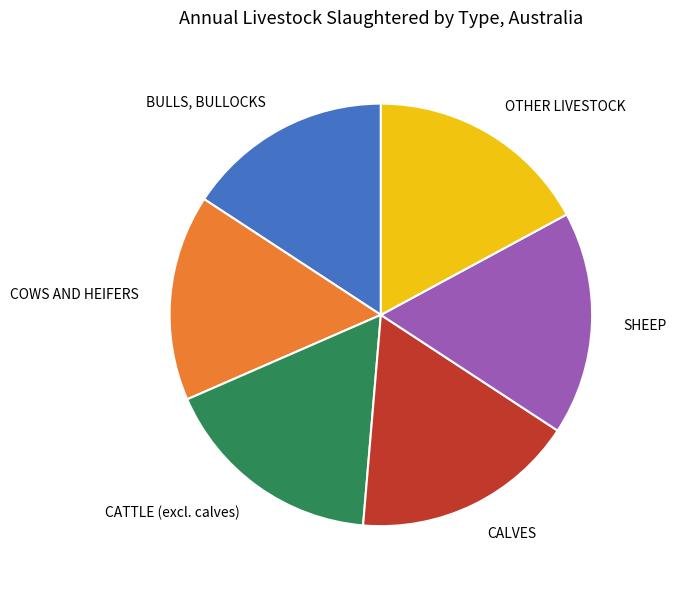

Does any single category account for the majority?

No